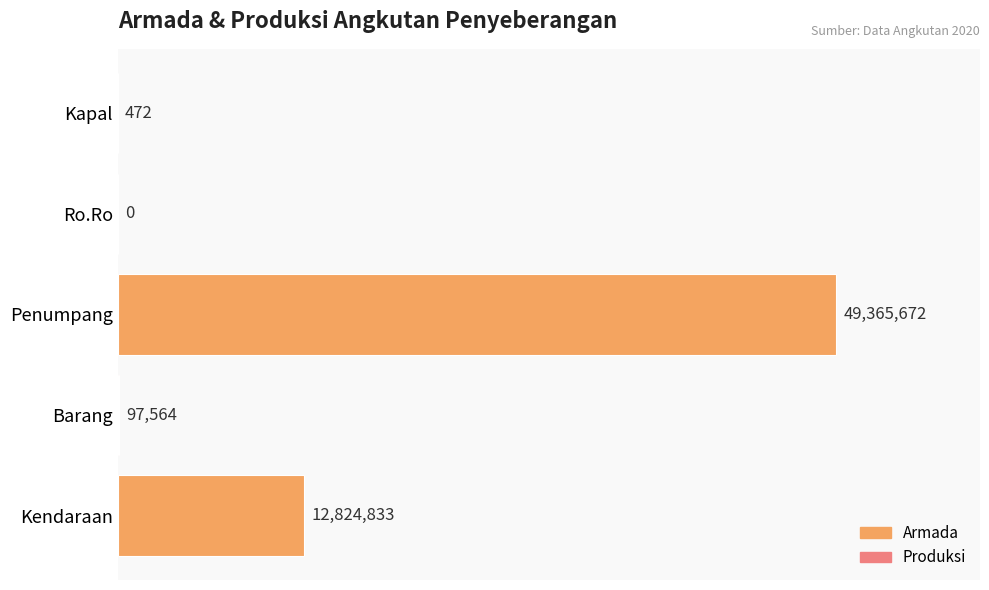

List the labels in order of value, largest first.

Penumpang, Kendaraan, Barang, Kapal, Ro.Ro